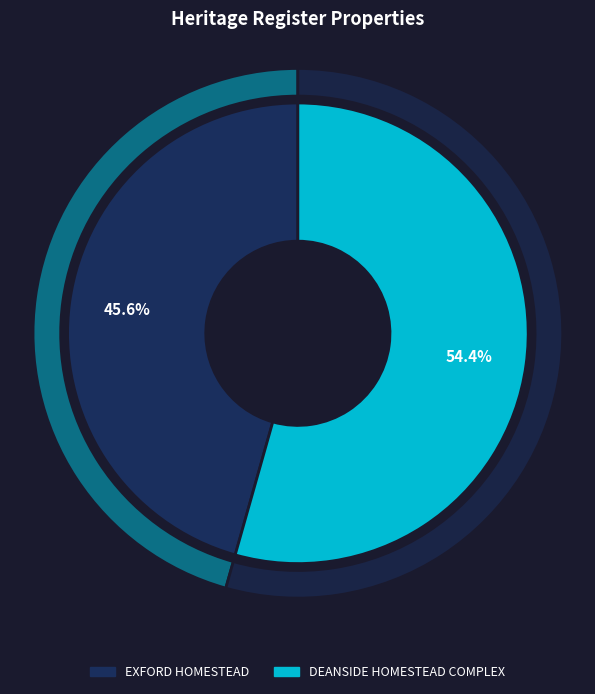

How many segments does this pie chart have?

2